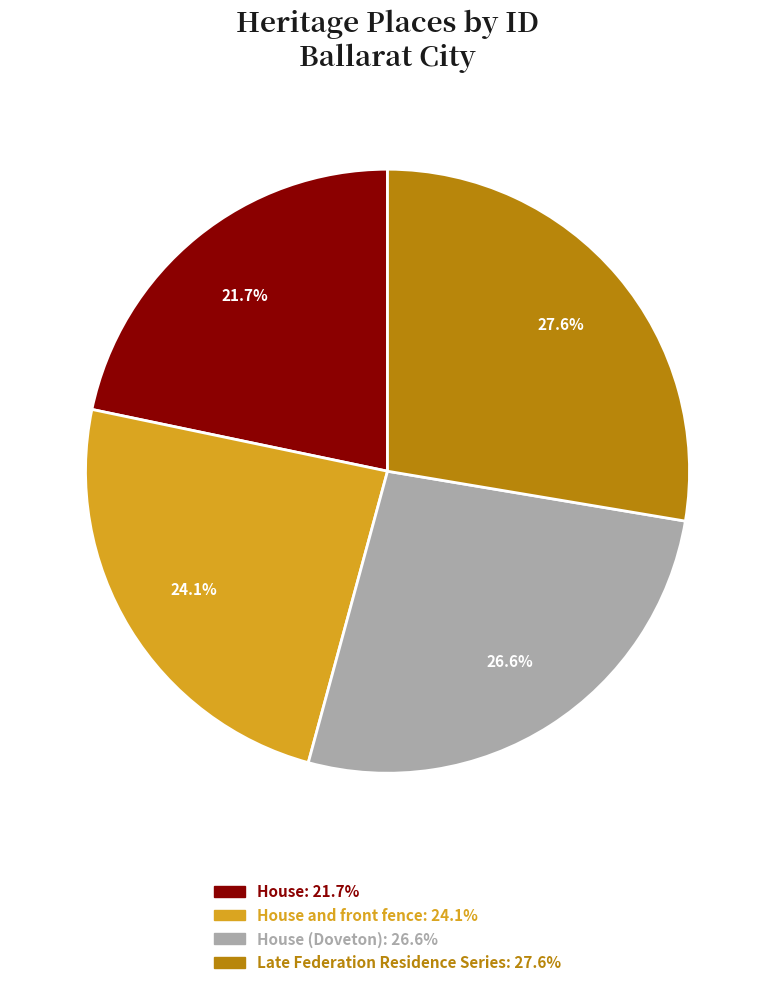

Does any single category account for the majority?

No